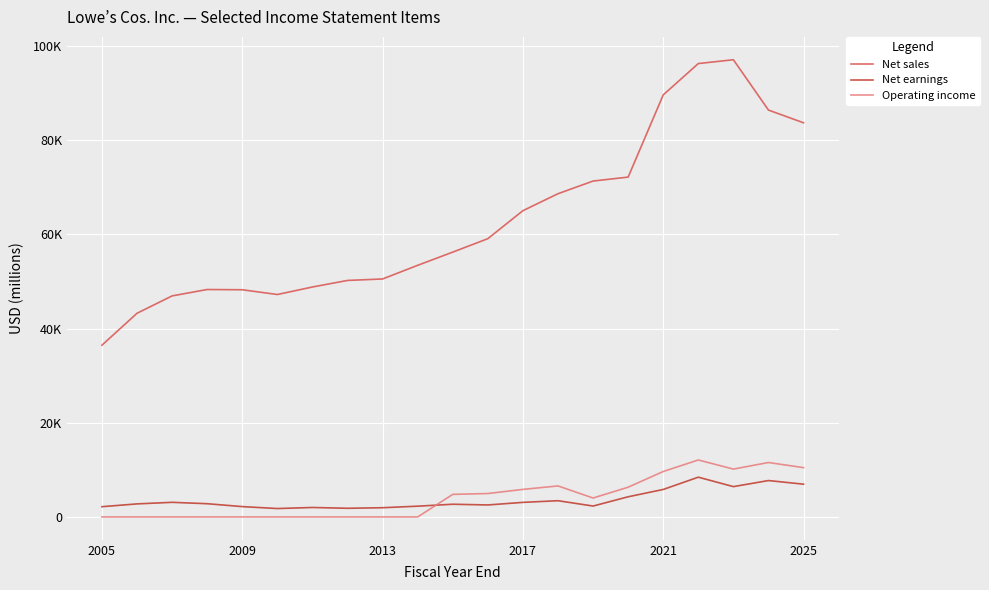

True or false: Operating income and Net sales cross at least once.

False